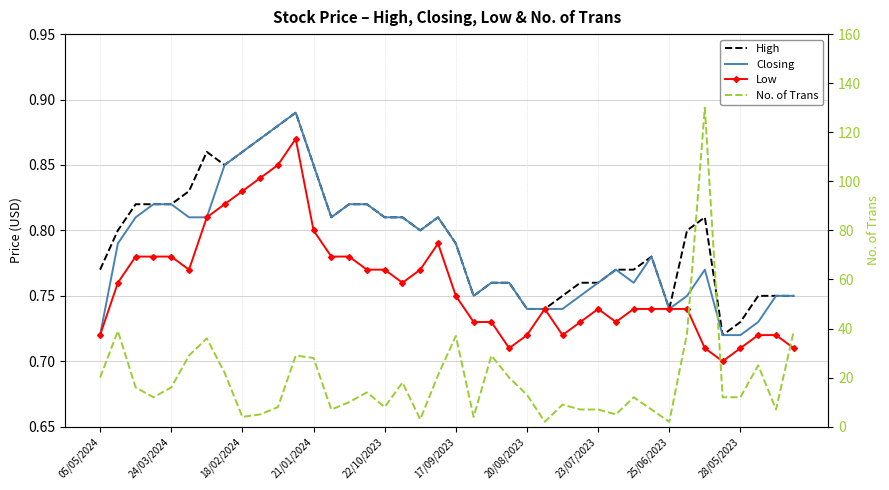

What are all the series names shown in the legend?

High, Closing, Low, No. of Trans